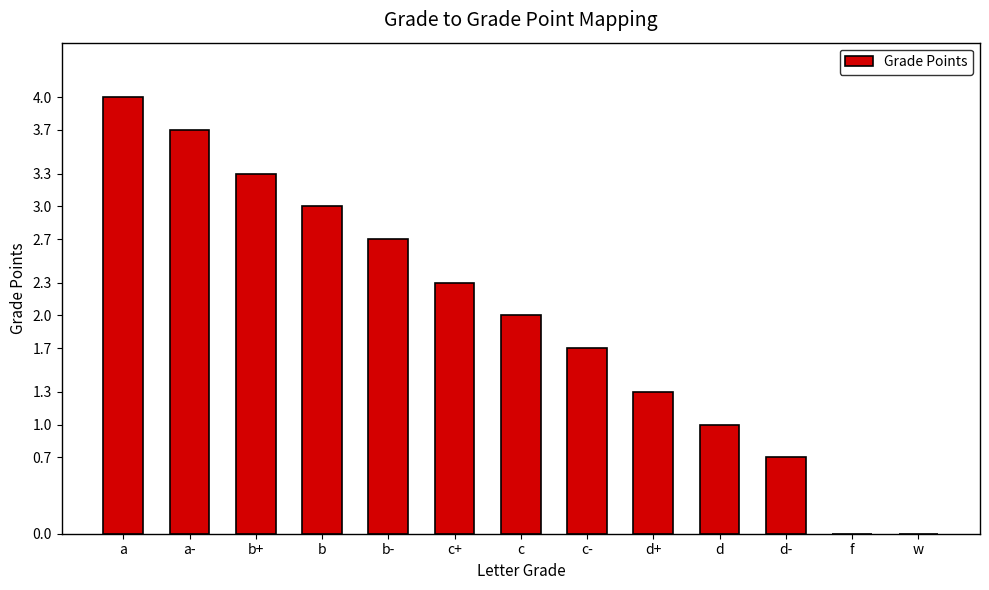

Count the number of categories in the chart.

13